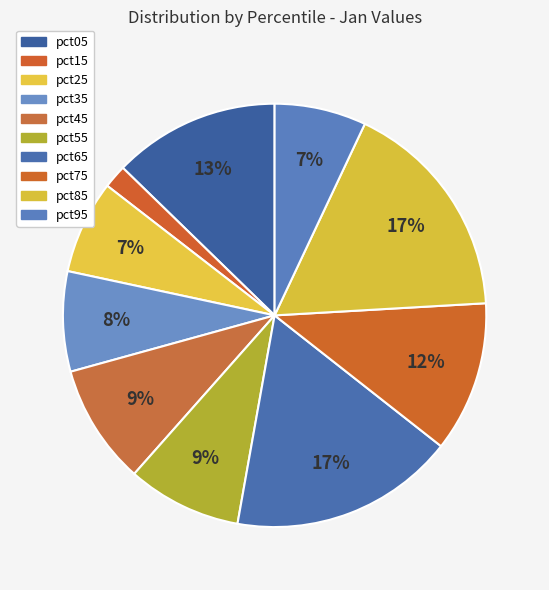

What percentage is the pct35 slice, to the nearest percent?

8%